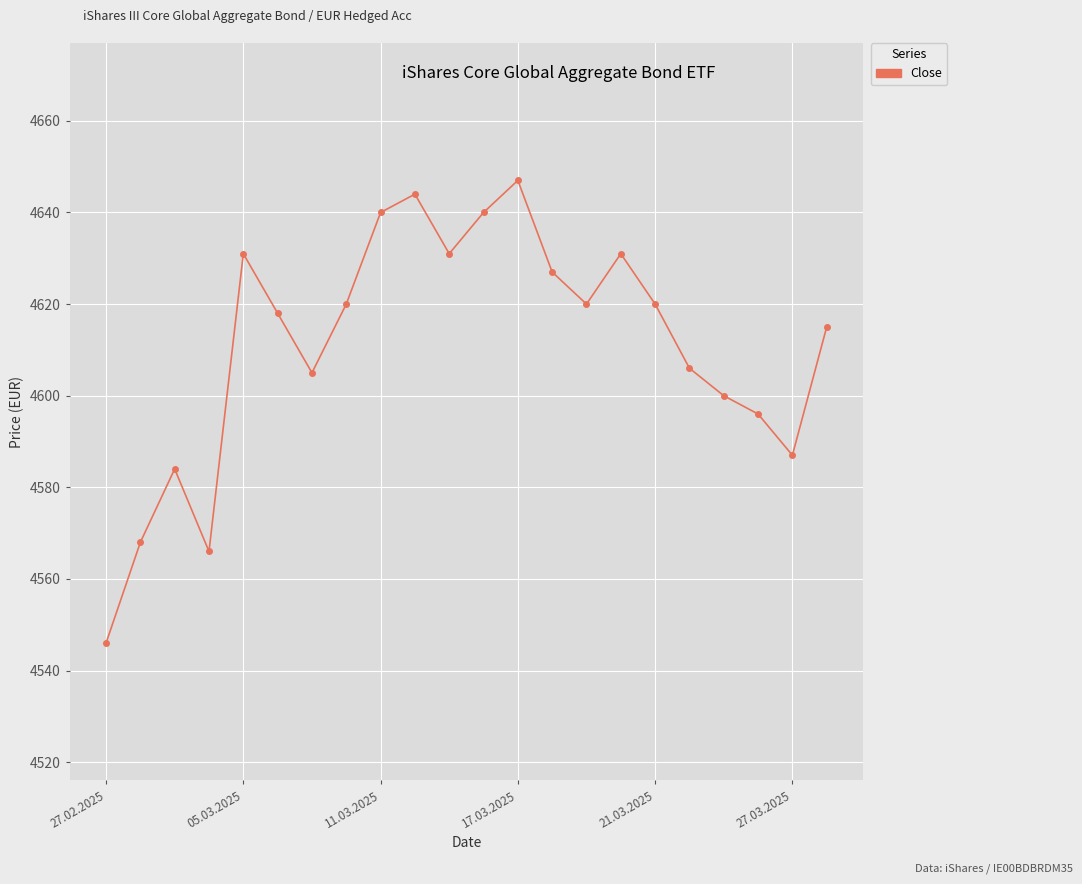

What is the maximum value shown in the chart?

4647